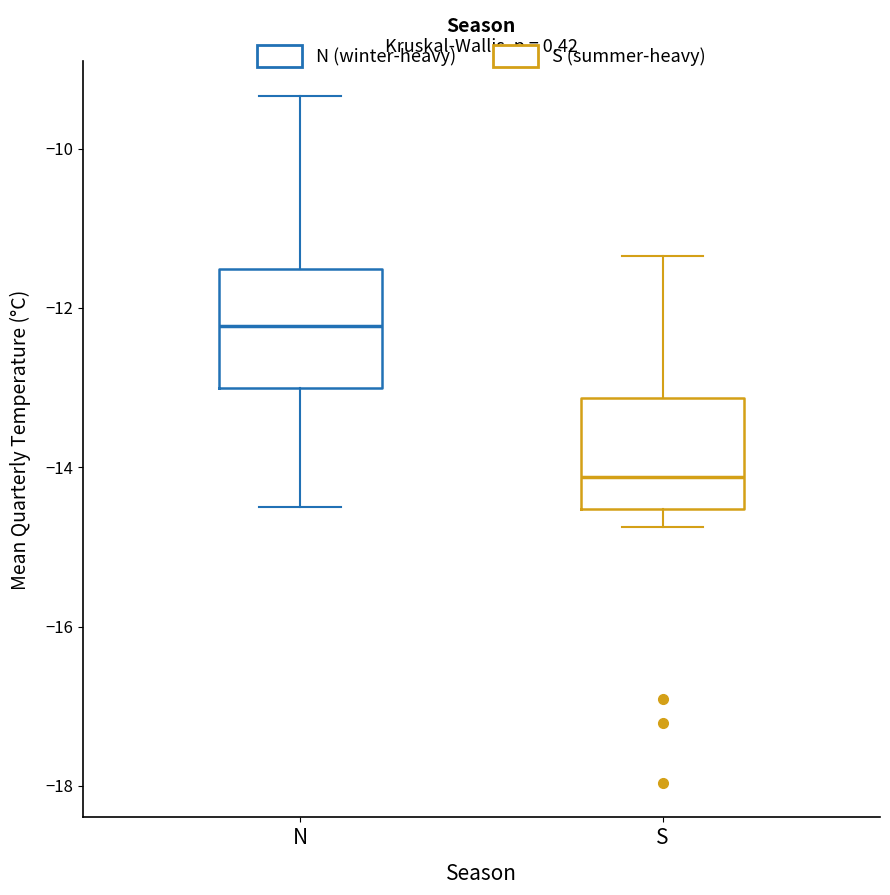

Reading left to right, transcribe this box plot: for each box, give where its median line is, the range the box spans, and where its two whiskers end, as read against the y-axis. The values are not printed on the chart, so give them approximately, as read against the axis.

N: median -12.2, box -13.0 to -11.6, whiskers -14.6 to -9.4
S: median -14.2, box -14.6 to -13.2, whiskers -14.8 to -11.4